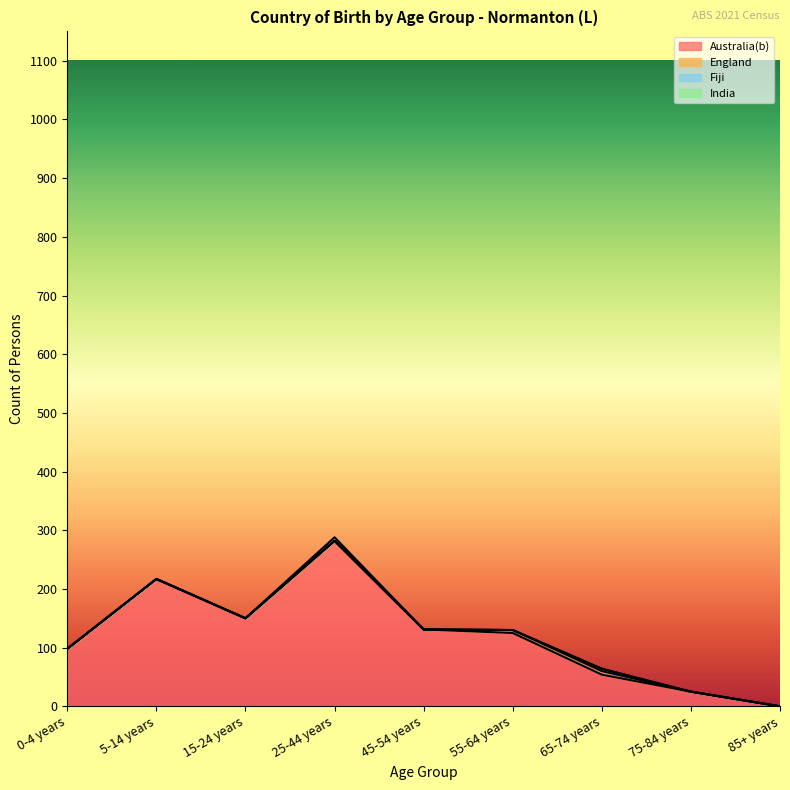

What is the sum of the Australia(b) values at 85+ years and 15-24 years?

150